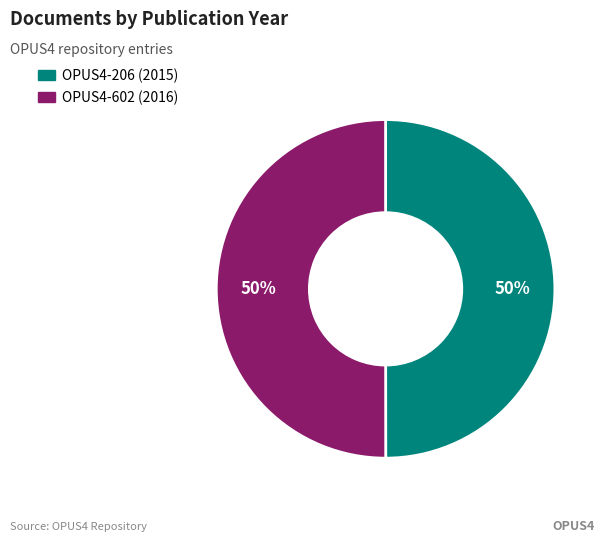

Is it true that OPUS4-206 is 50% of the pie?

True